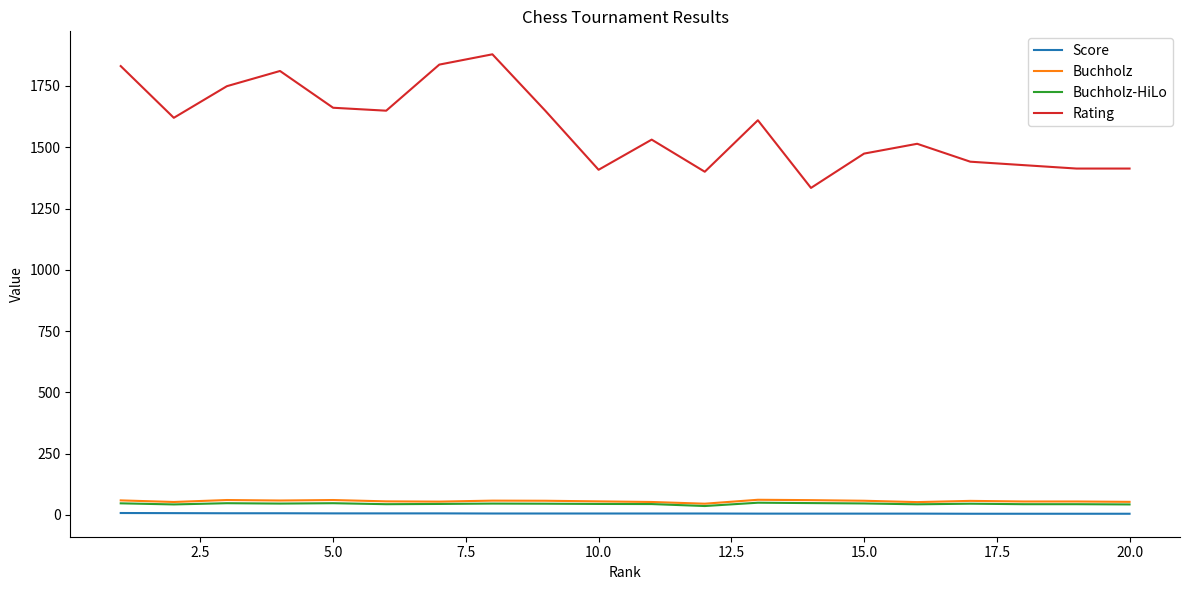

Which series has the largest total across all categories?

Rating